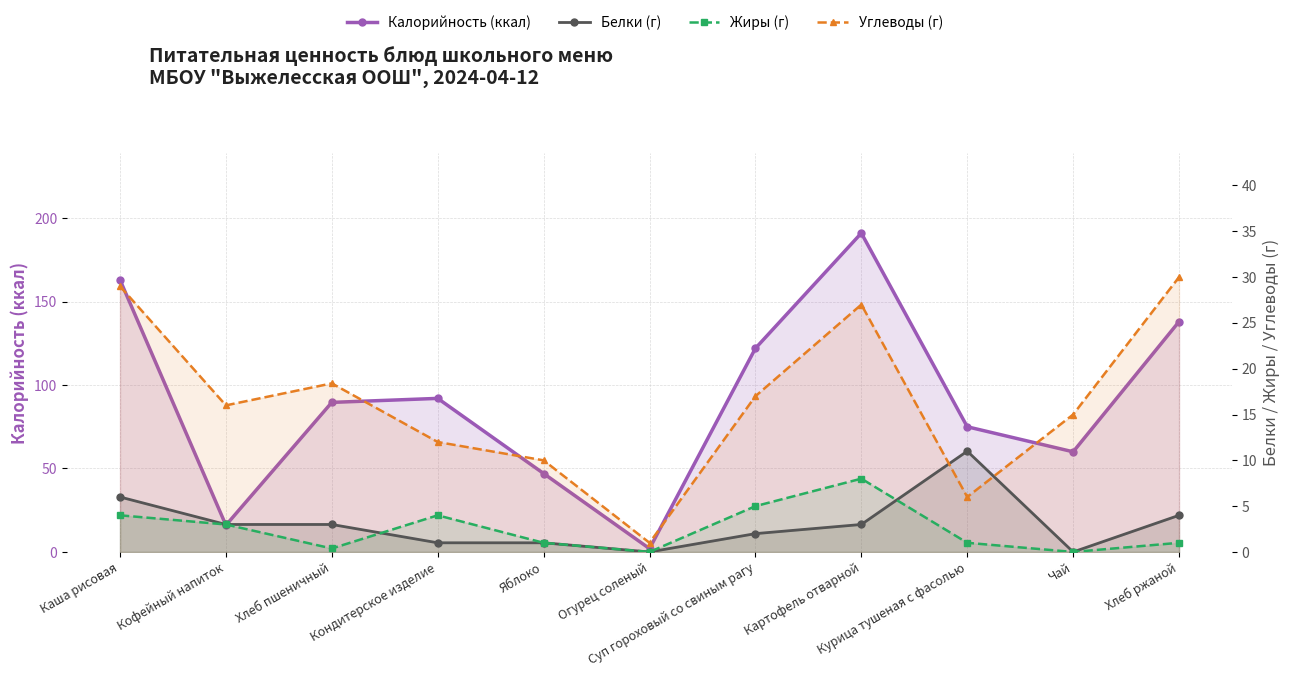

The value of Белки (г) at Каша рисовая is 10.5. True or false?

False